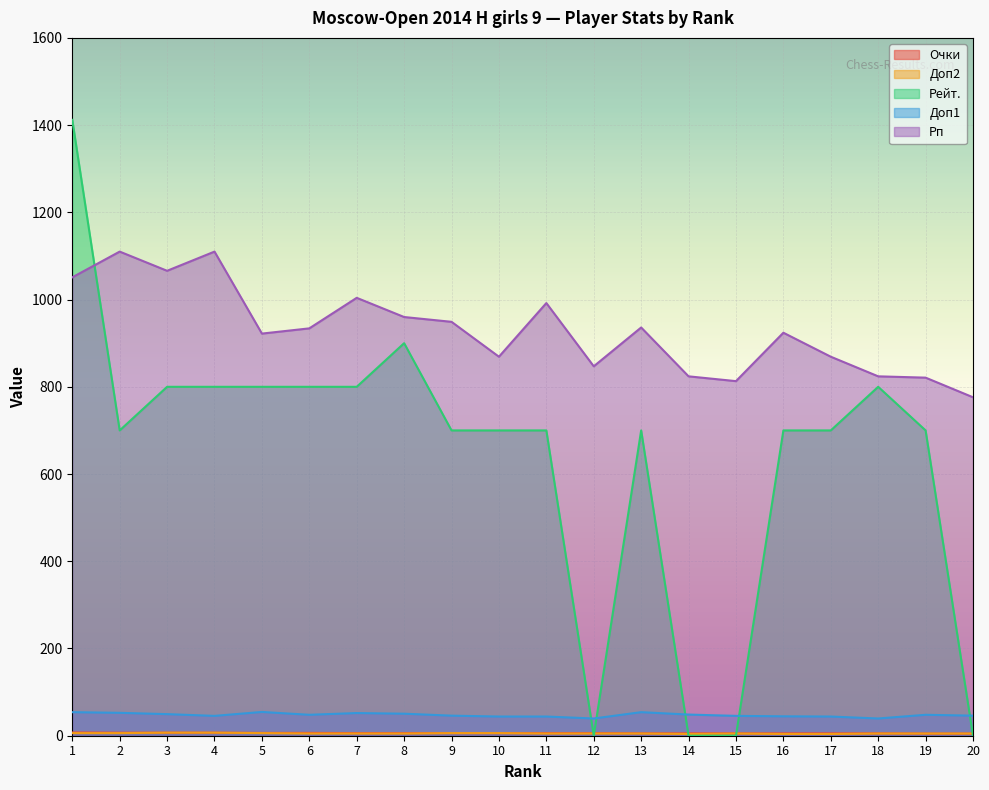

Where is the first local minimum for Доп1?

4